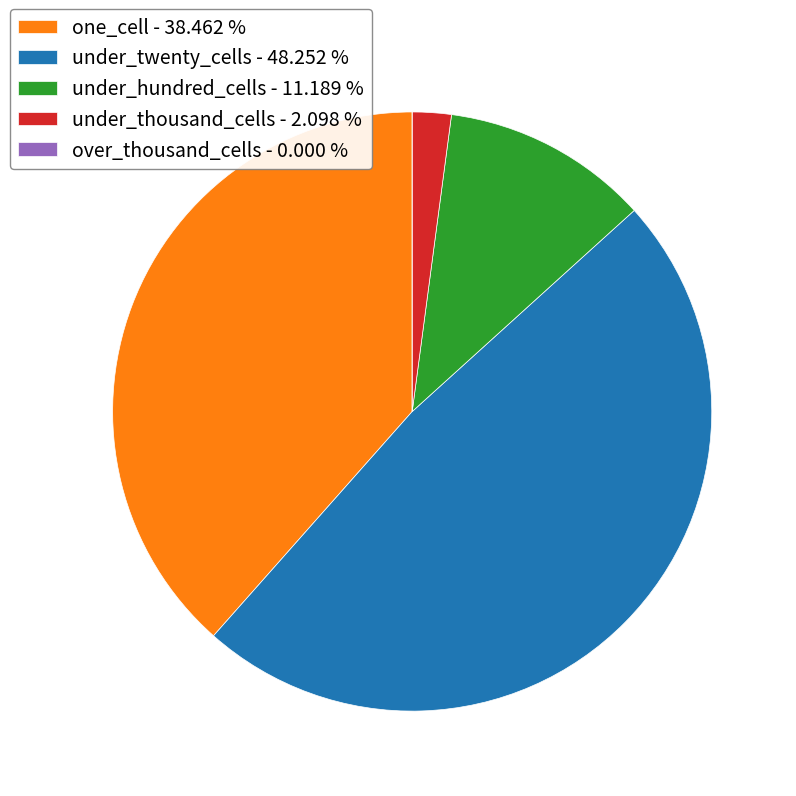

Is the sum of under_hundred_cells - 11.189 % and under_thousand_cells - 2.098 % greater than half?

No